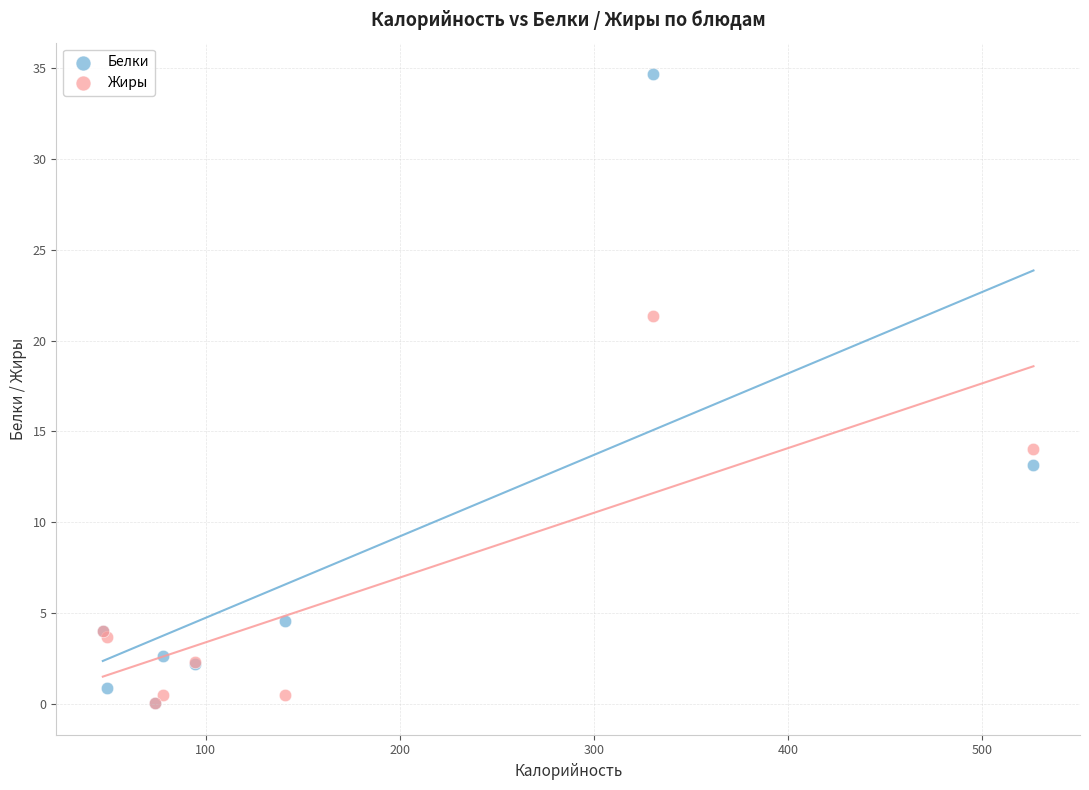

In the Жиры series, what Y value is closest to 10?

14.0